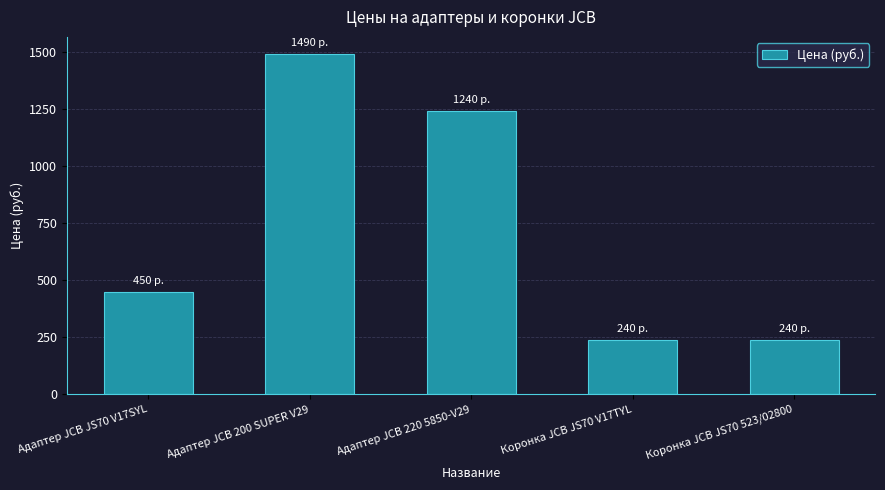

Count the values in the range 240 to 1240.

4